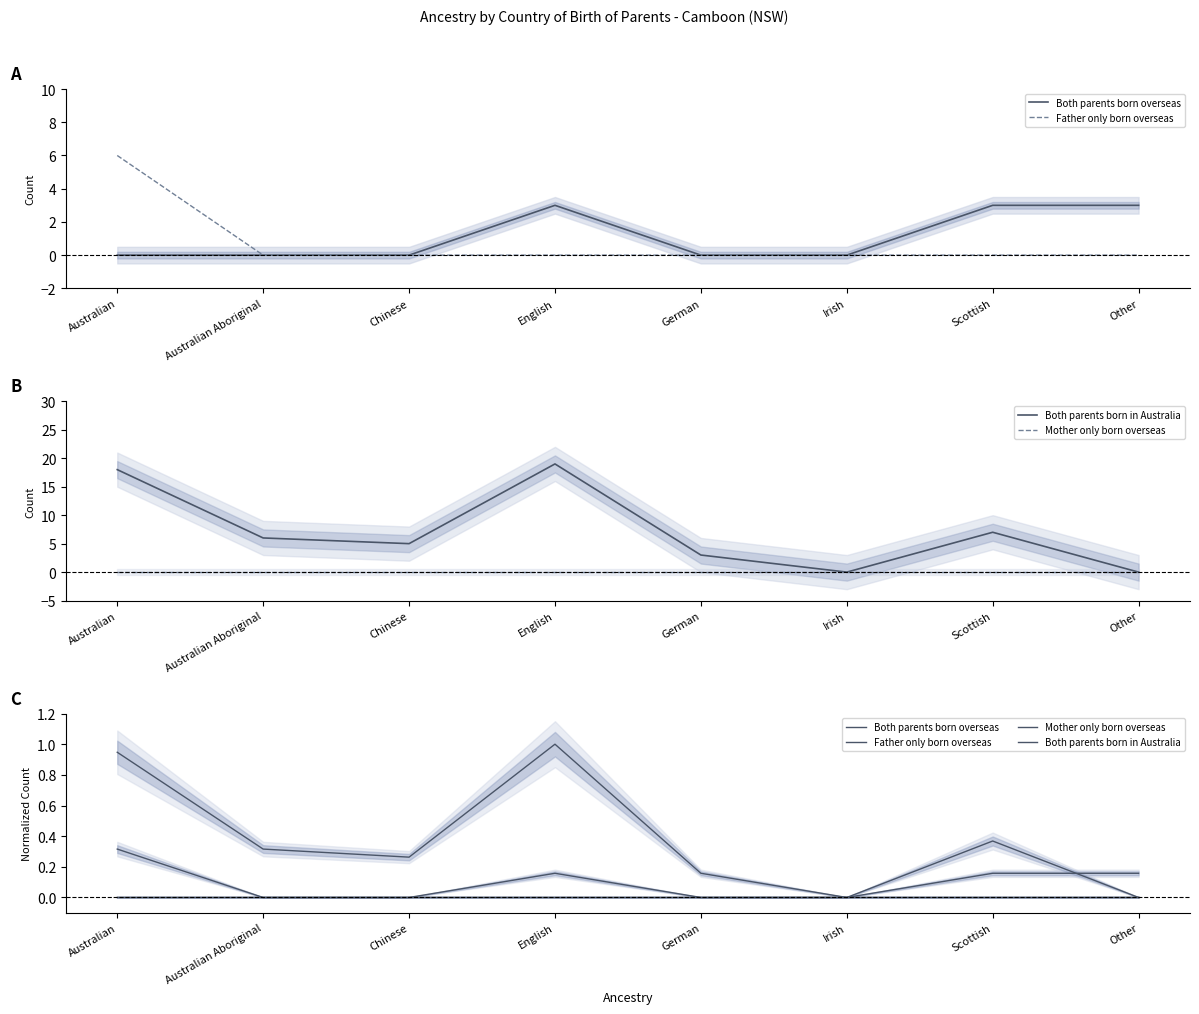

What is the greatest value displayed?

1.0